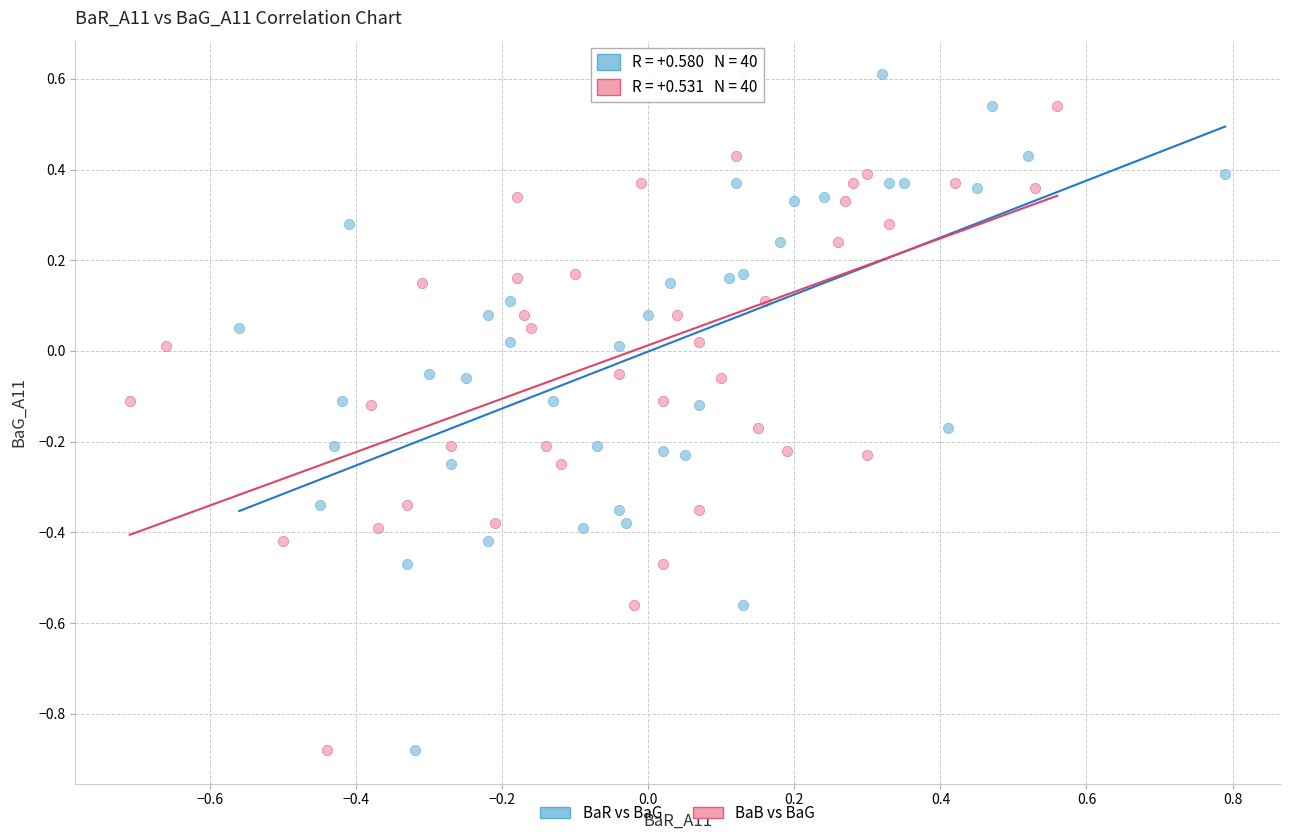

What are all the series names shown in the legend?

BaR vs BaG, BaB vs BaG